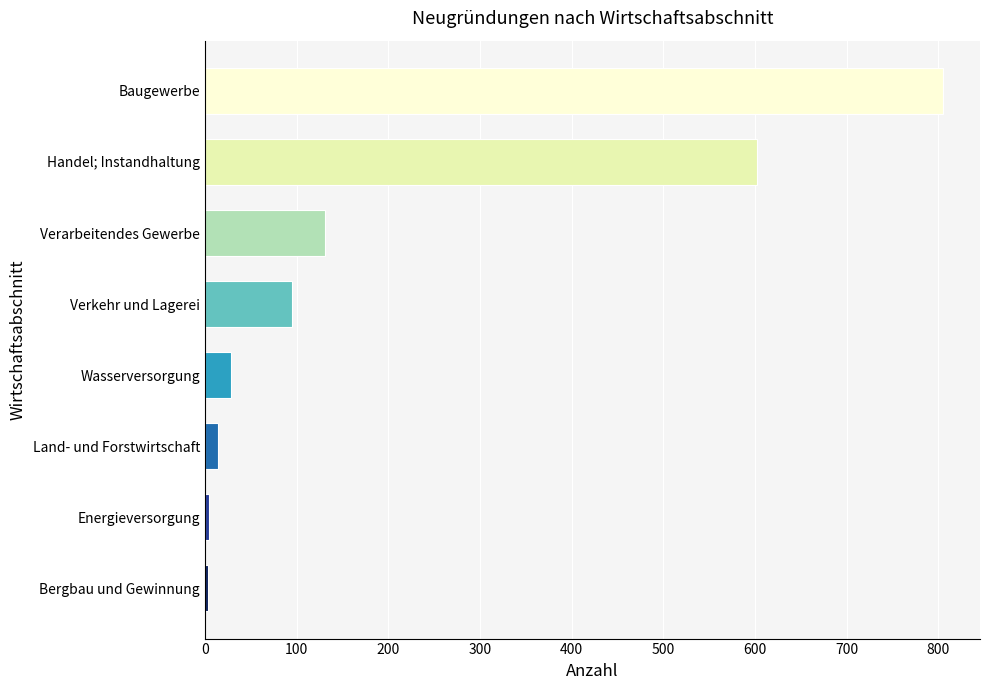

At which label is the value closest to 404?

Handel; Instandhaltung